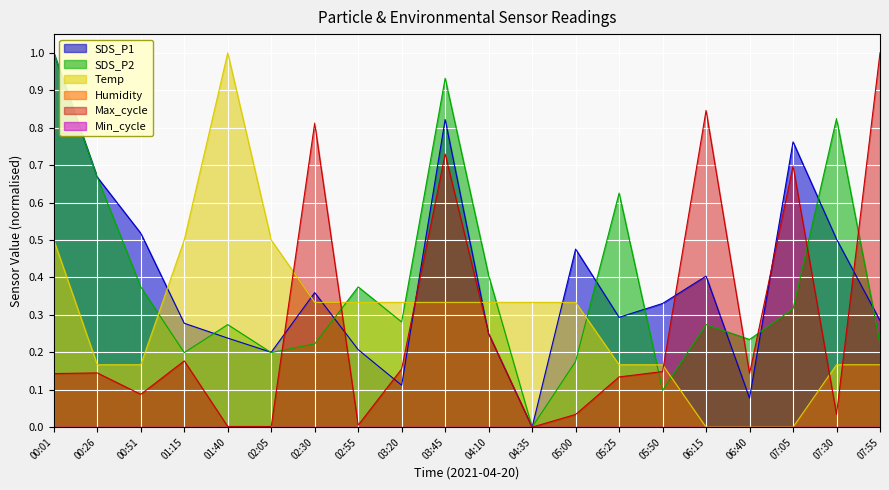

The SDS_P1 series shows 0.2 at 07:05. True or false?

False